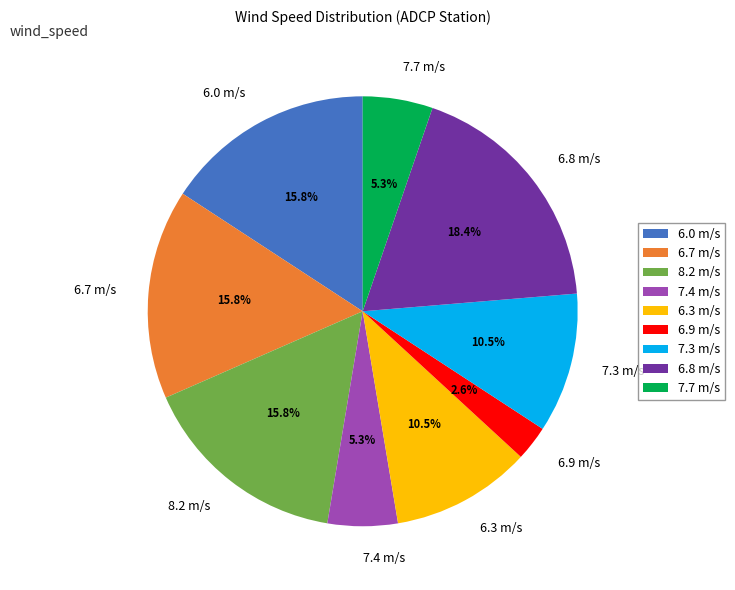

Approximately how many times larger is the value at 6.0 compared to 6.3?

1.5